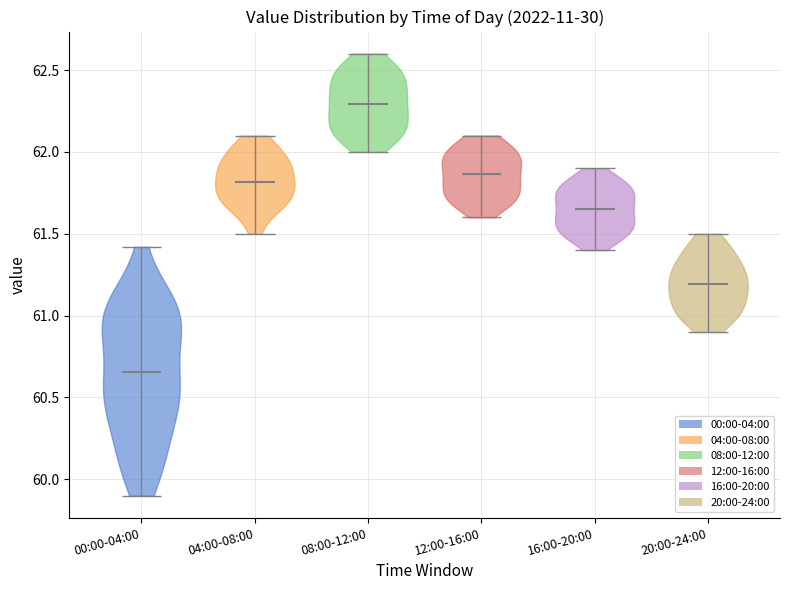

Where does the median line of the violin for 16:00-20:00 sit on the y-axis? The values are not printed on the chart, so give them approximately, as read against the axis.

61.65